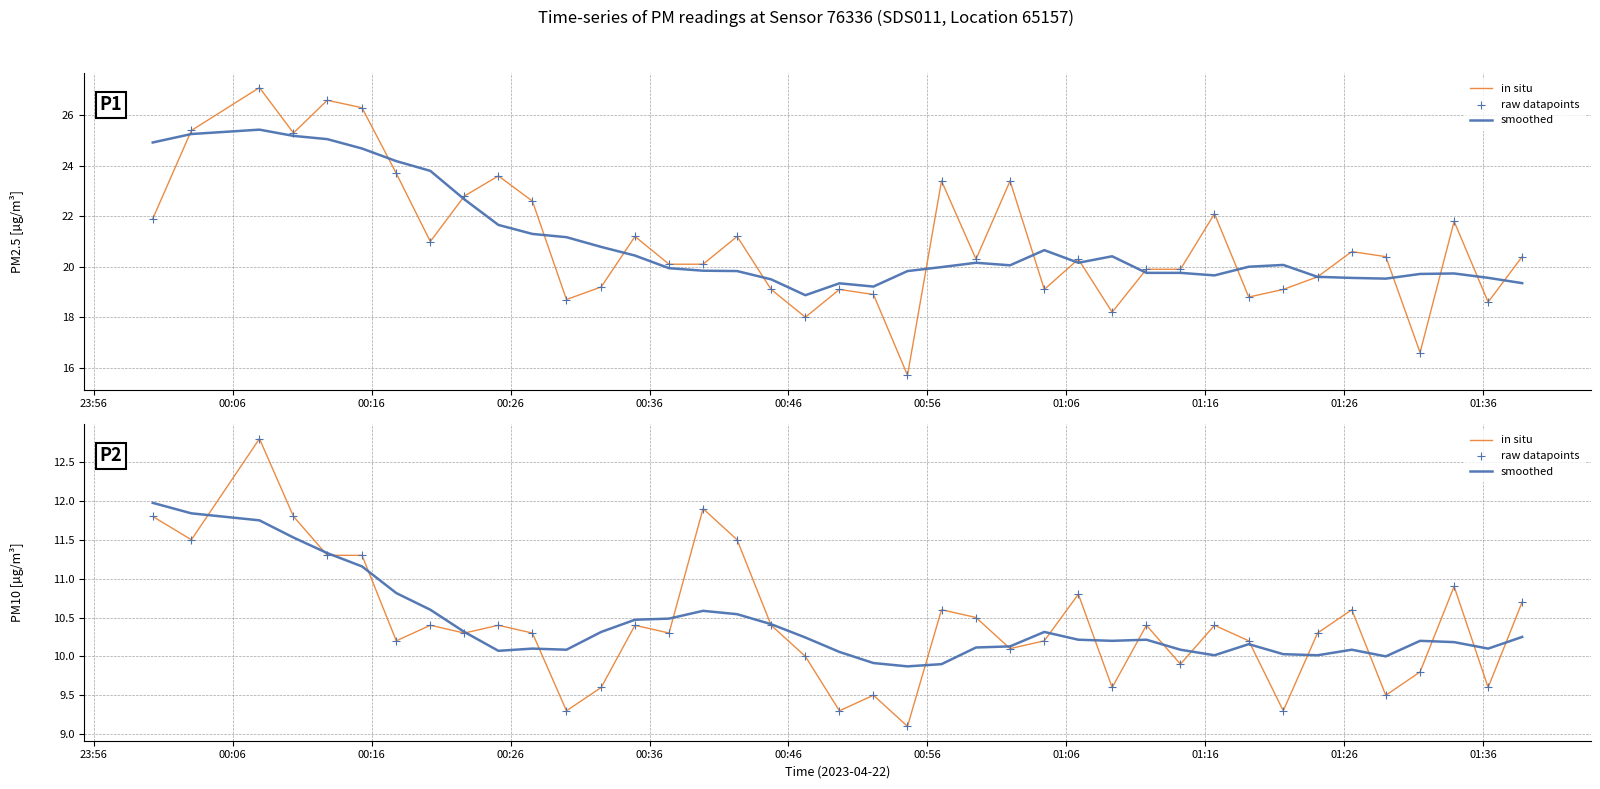

At how many categories does at least one series exceed 11?

8